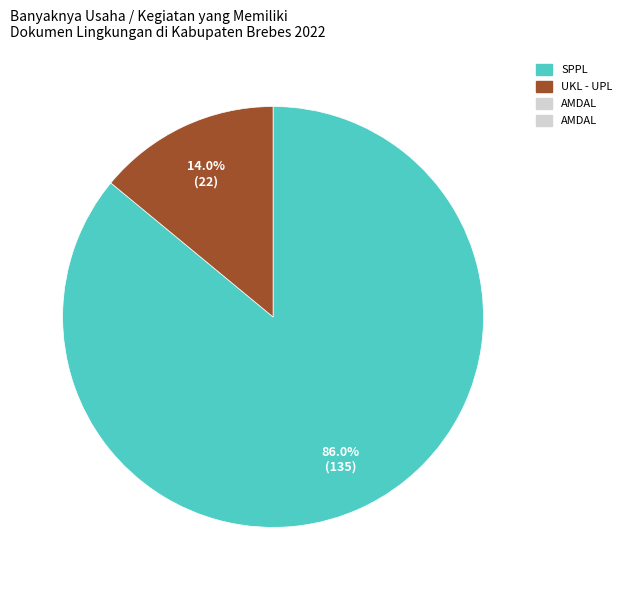

Does any single category account for the majority?

Yes